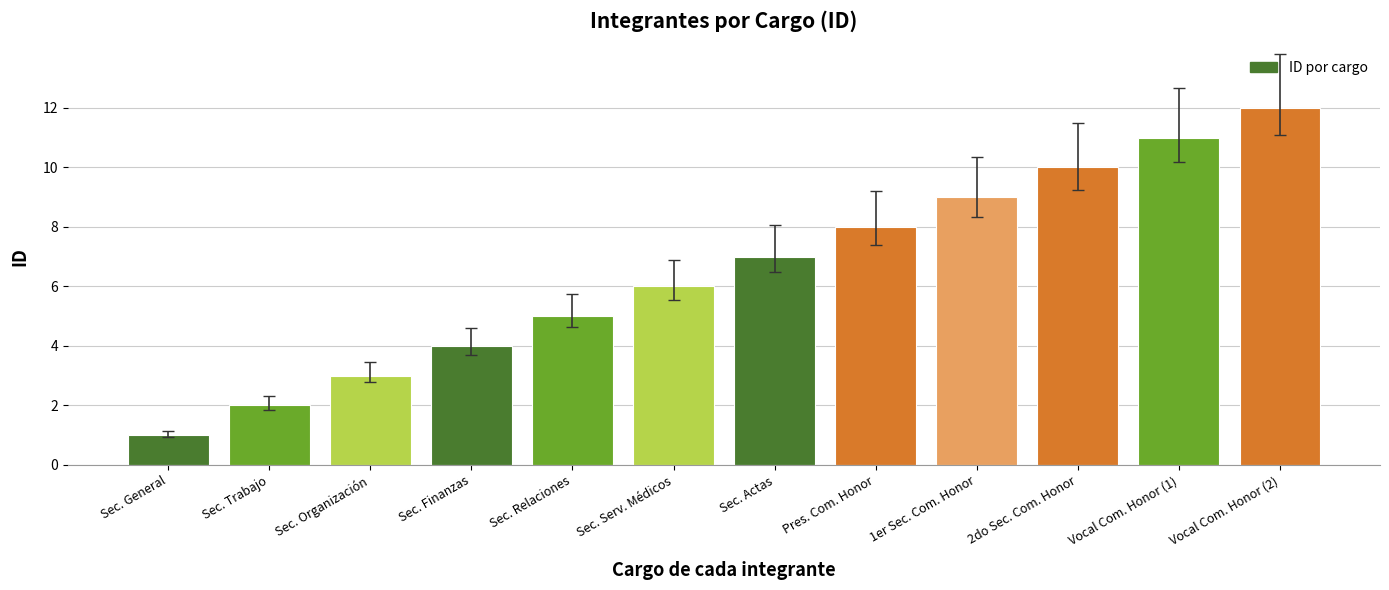

What is the greatest value displayed?

12